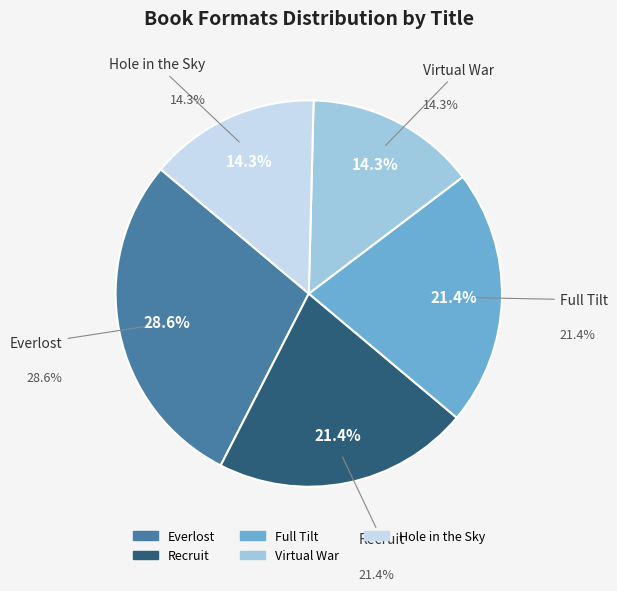

Count the number of slices in the pie.

5